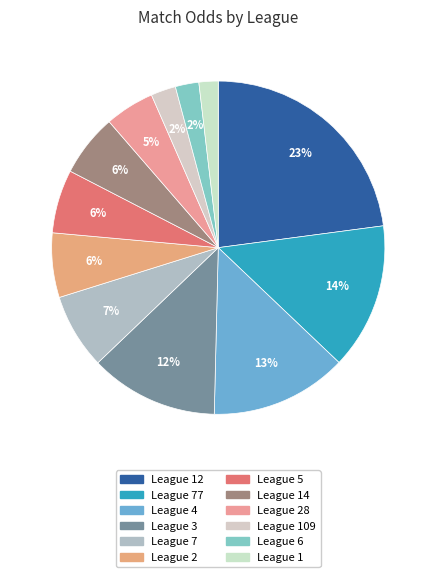

Count the number of slices in the pie.

12